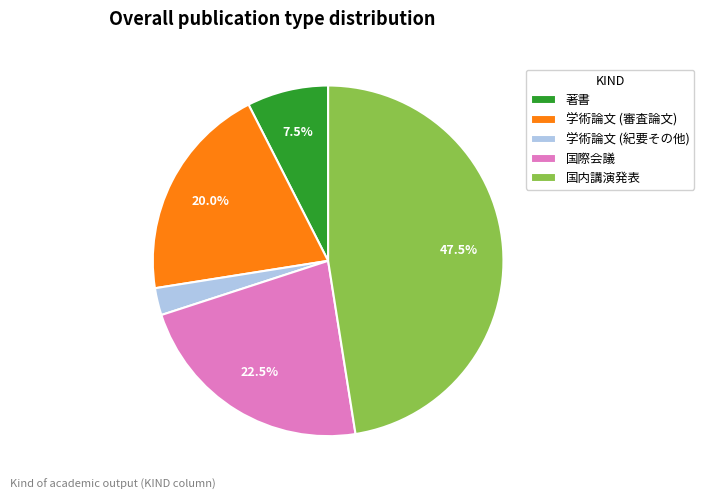

Count the number of slices in the pie.

5